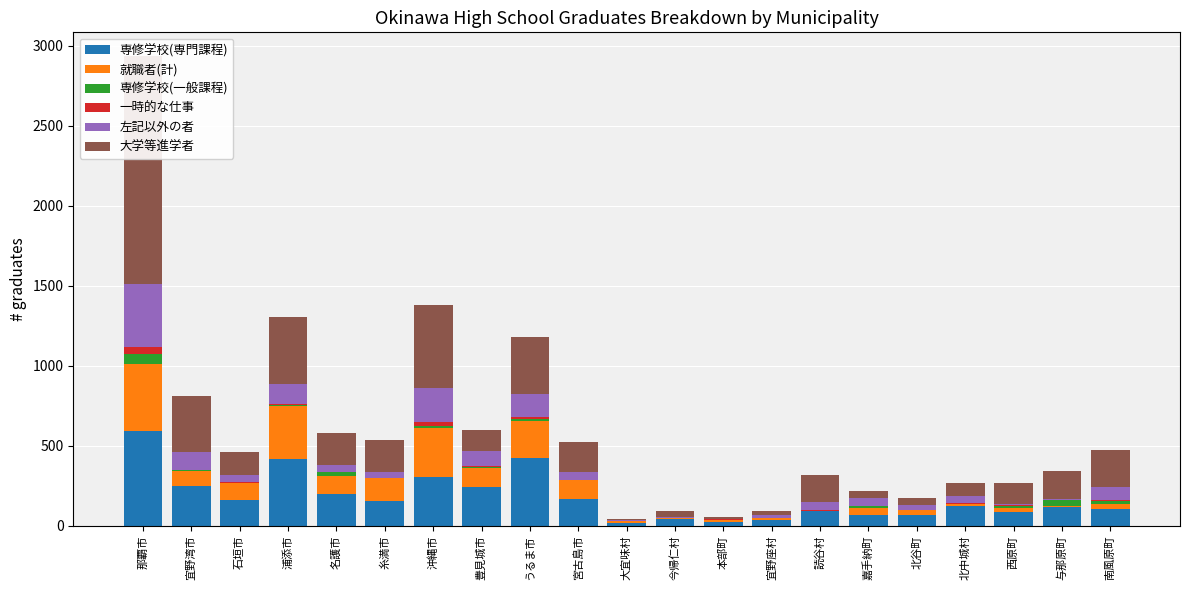

What is the label of the 18th bar from the right?

浦添市